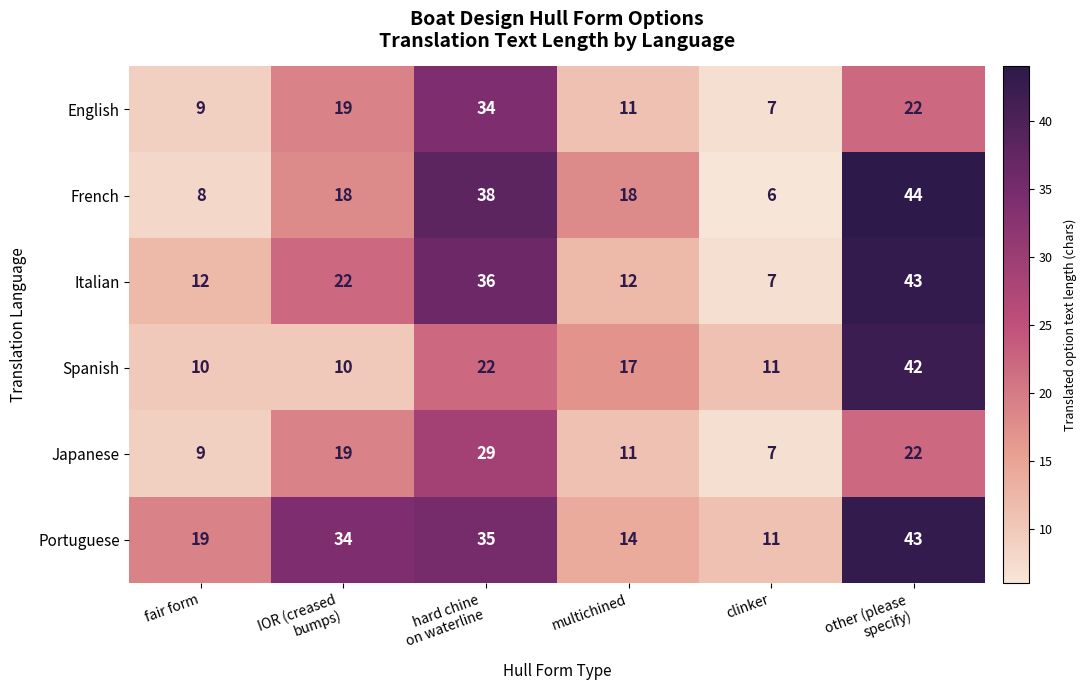

What is the minimum value for Portuguese?

11